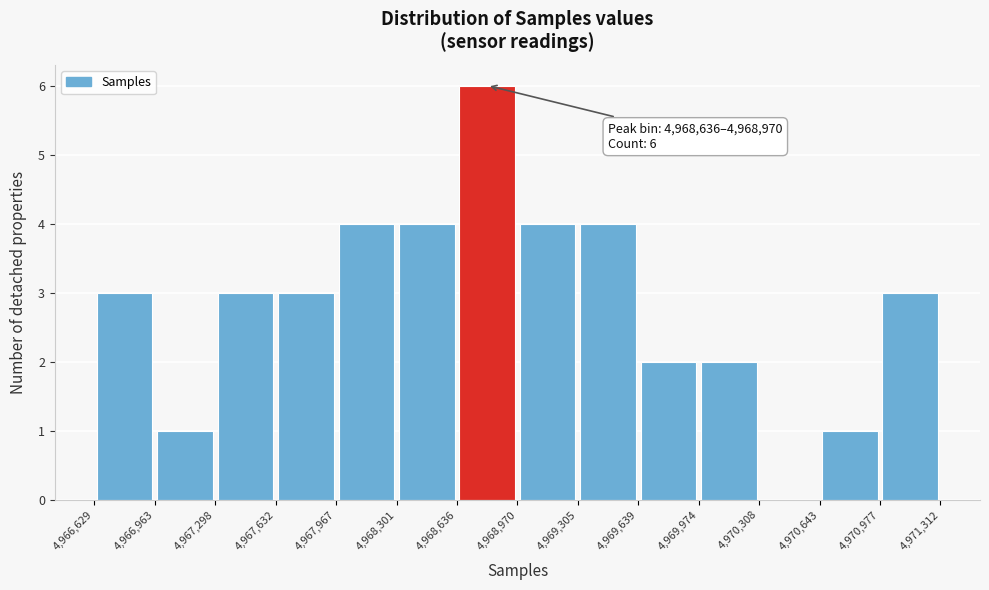

Over which range of the x-axis is the bar tallest?

4,968,636 to 4,968,970